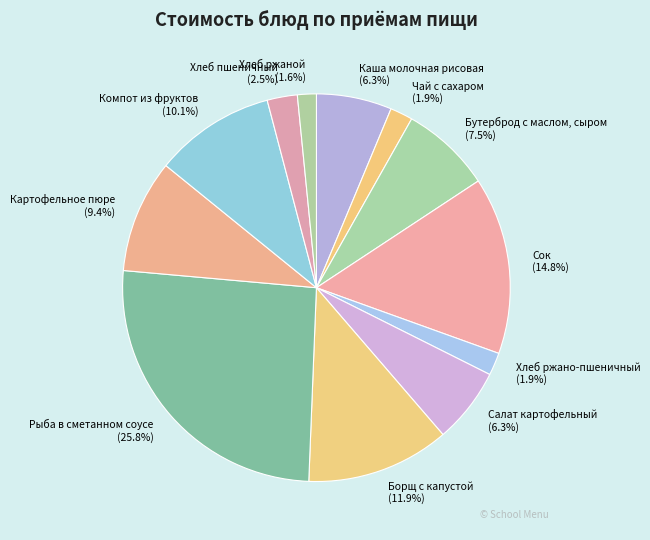

Which slice is the largest?

Рыба в сметанном соусе